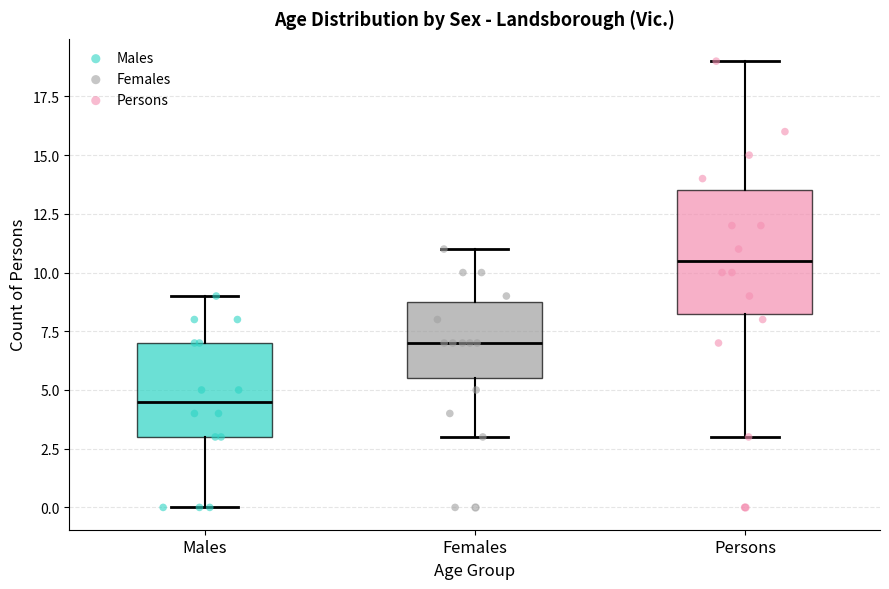

Which box has the lowest median line?

Males